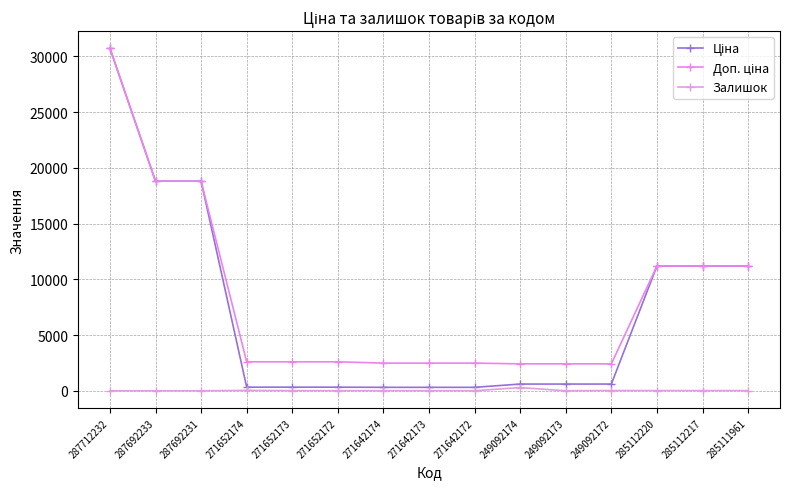

Rank the categories by Залишок value from lowest to highest.

287712232, 287692233, 287692231, 249092173, 271652172, 271642172, 271642173, 271642174, 271652173, 285112220, 285112217, 285111961, 249092172, 271652174, 249092174